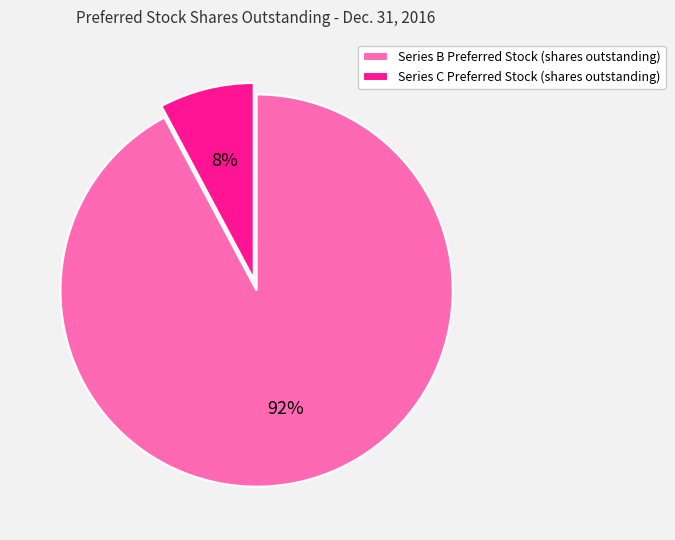

What is the smallest slice in the pie chart?

Series C Preferred Stock (shares outstanding)